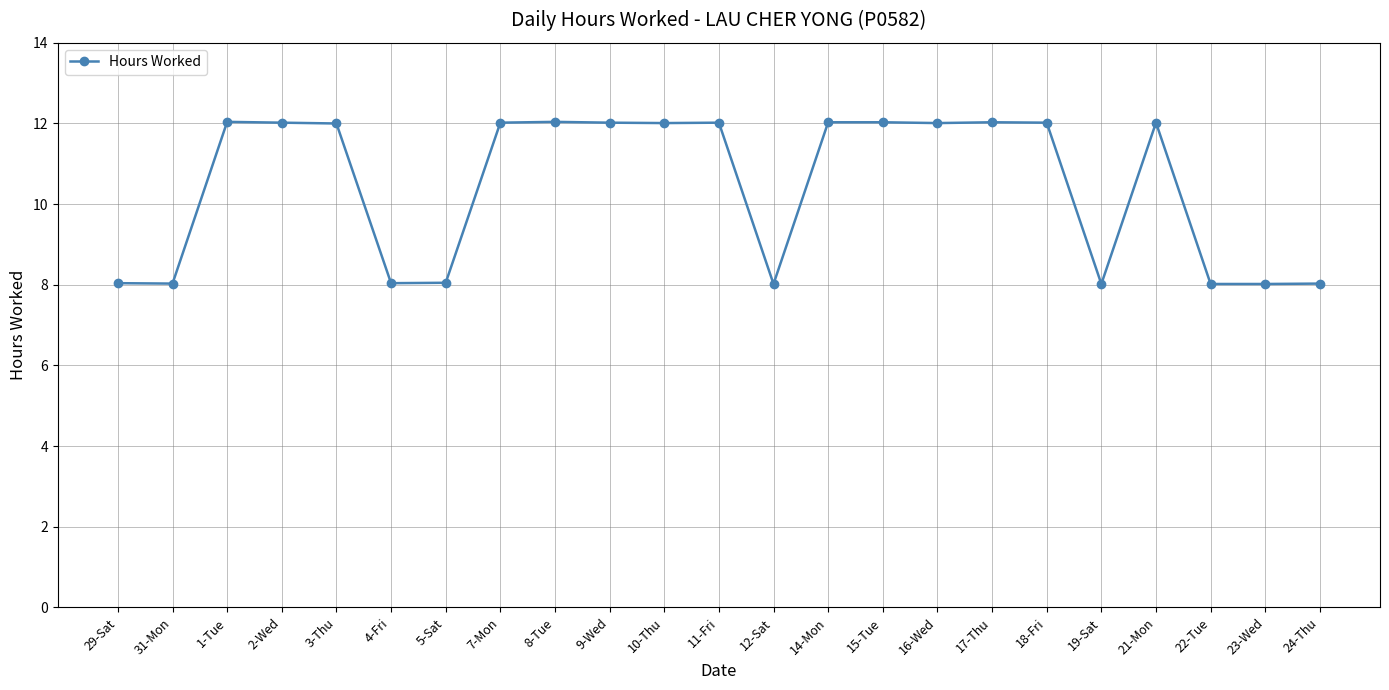

True or false: there are more than 0 points higher than both neighbors.

True